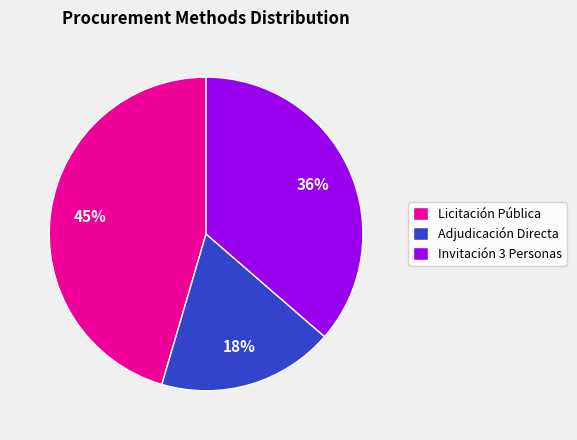

Is the sum of Licitación Pública and Invitación 3 Personas greater than half?

Yes